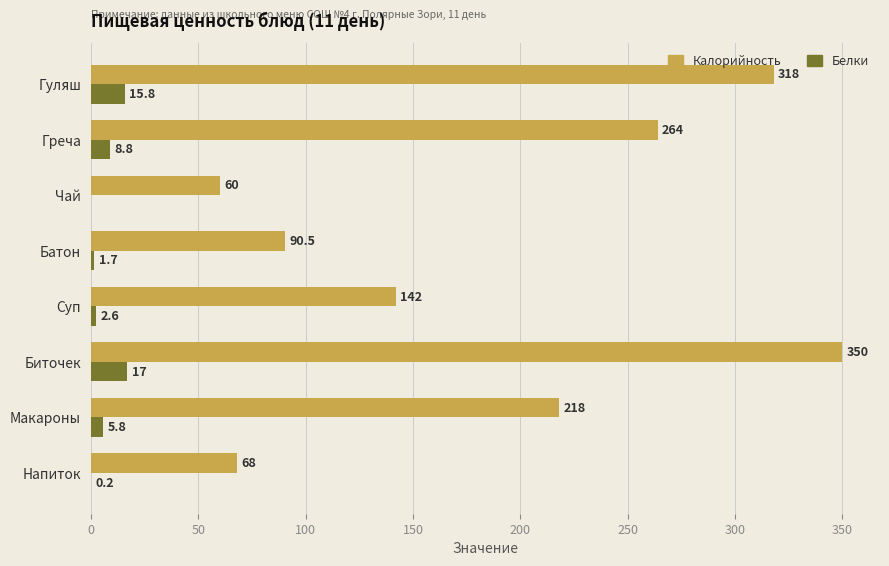

At which category is the sum across all series the highest?

Биточек